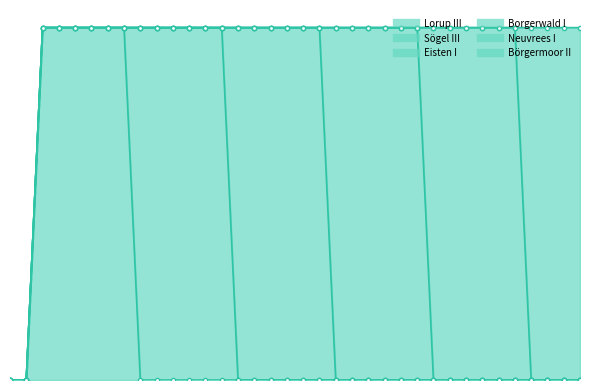

What is the difference between the maximum and minimum values in the Borgerwald I series?

1